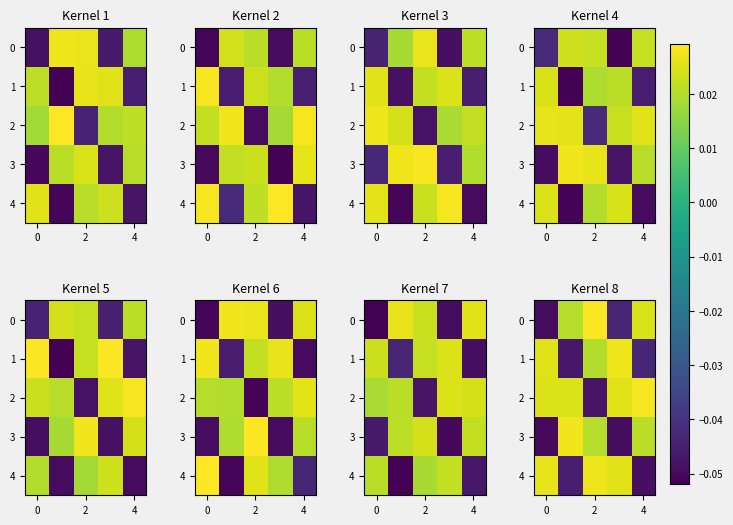

At which category is the sum across all series the highest?

2